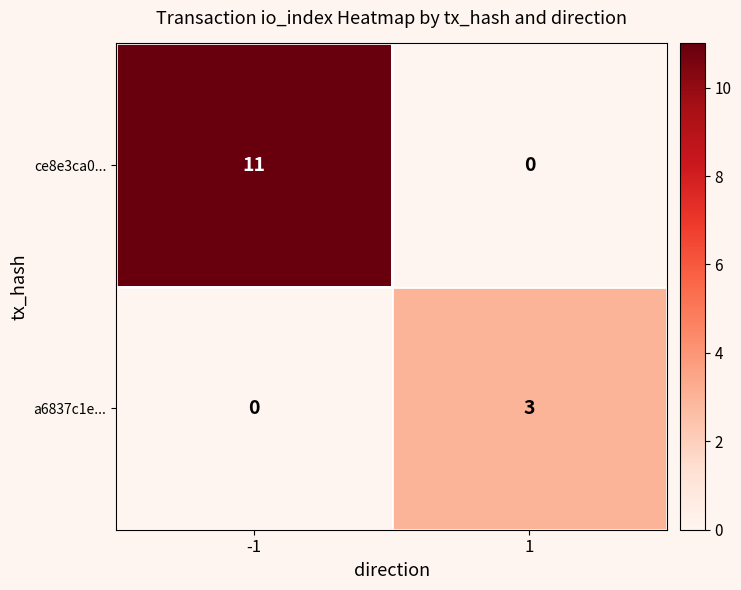

Is it true that ce8e3ca0... equals 4 at 1?

False